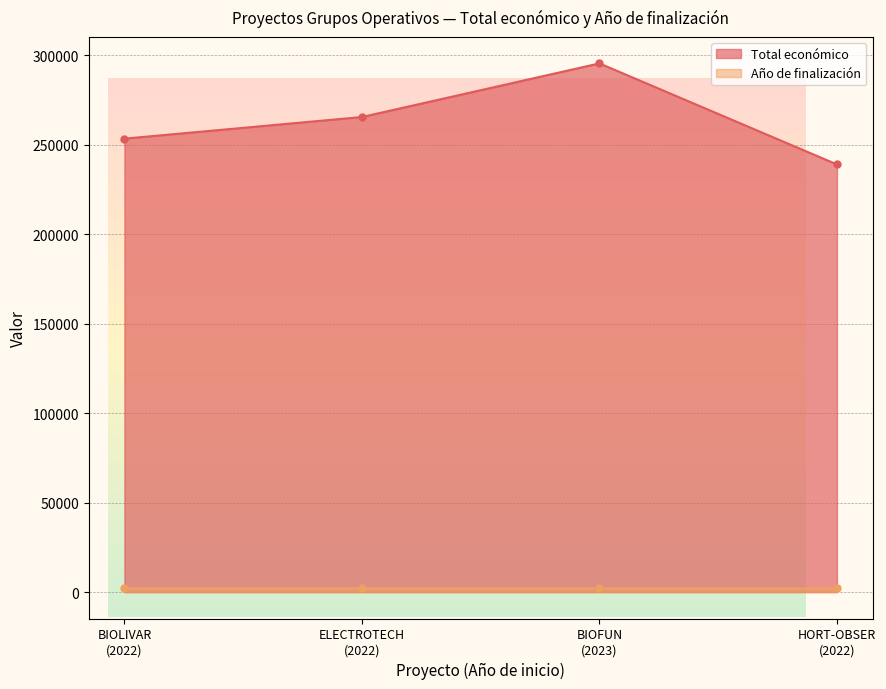

Which series has the largest range (max minus min)?

Total económico